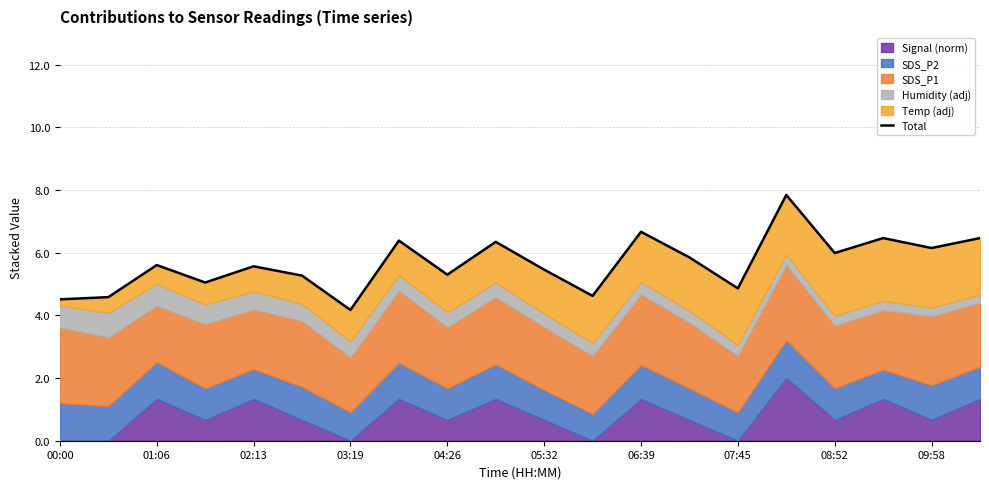

Is it true that the value at 07:45 is 2.6?

False